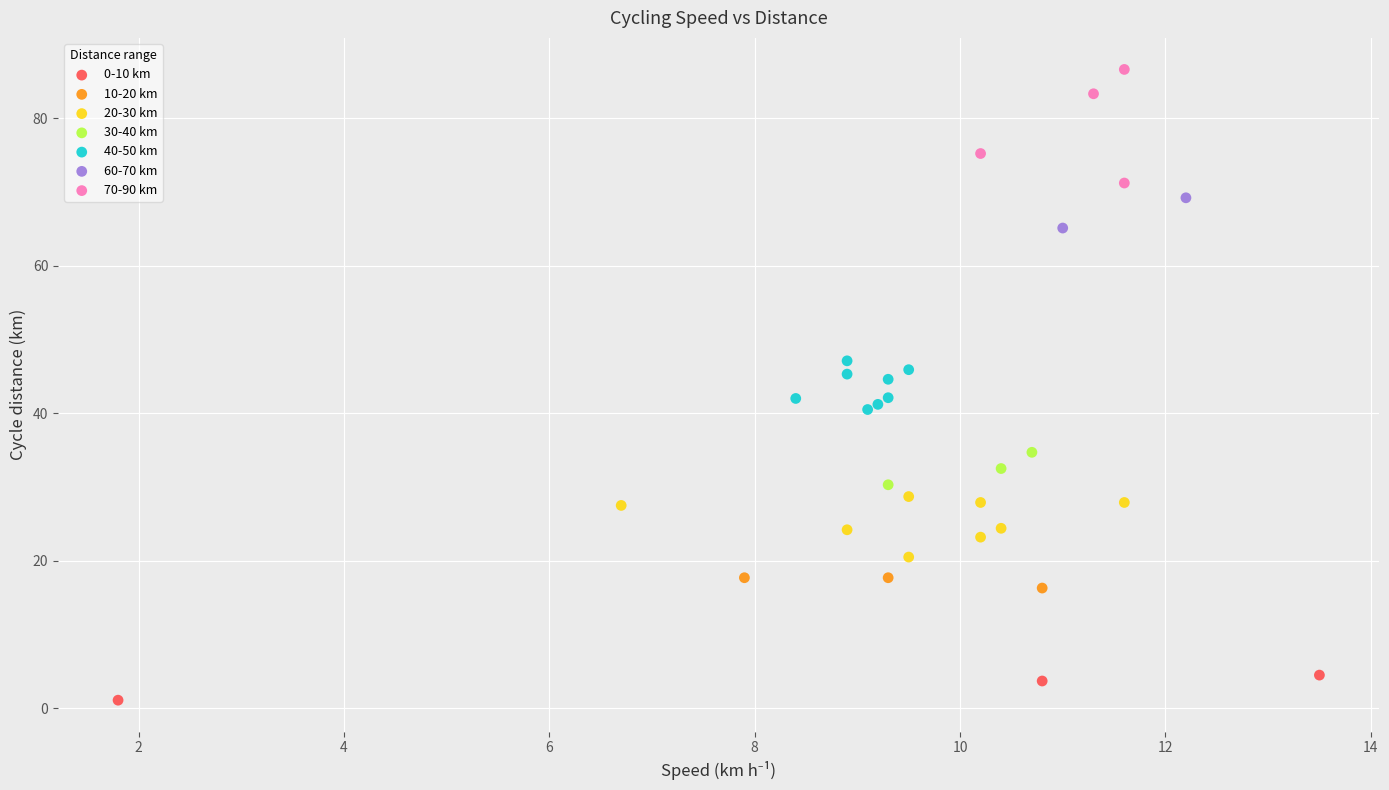

Which series contains the highest Y value?

70-90 km